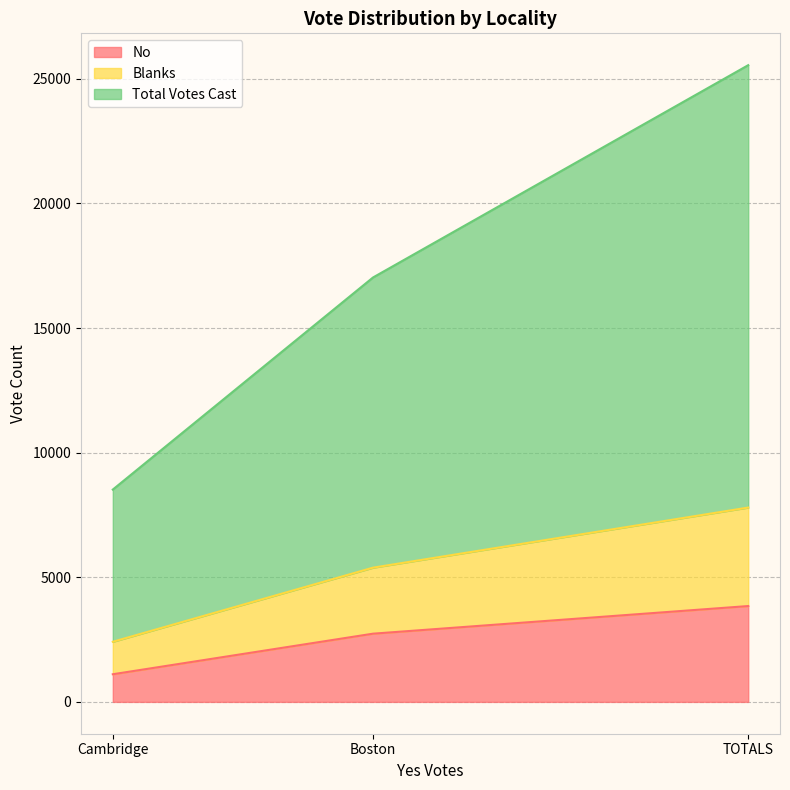

What is the sum of all No values?

7692